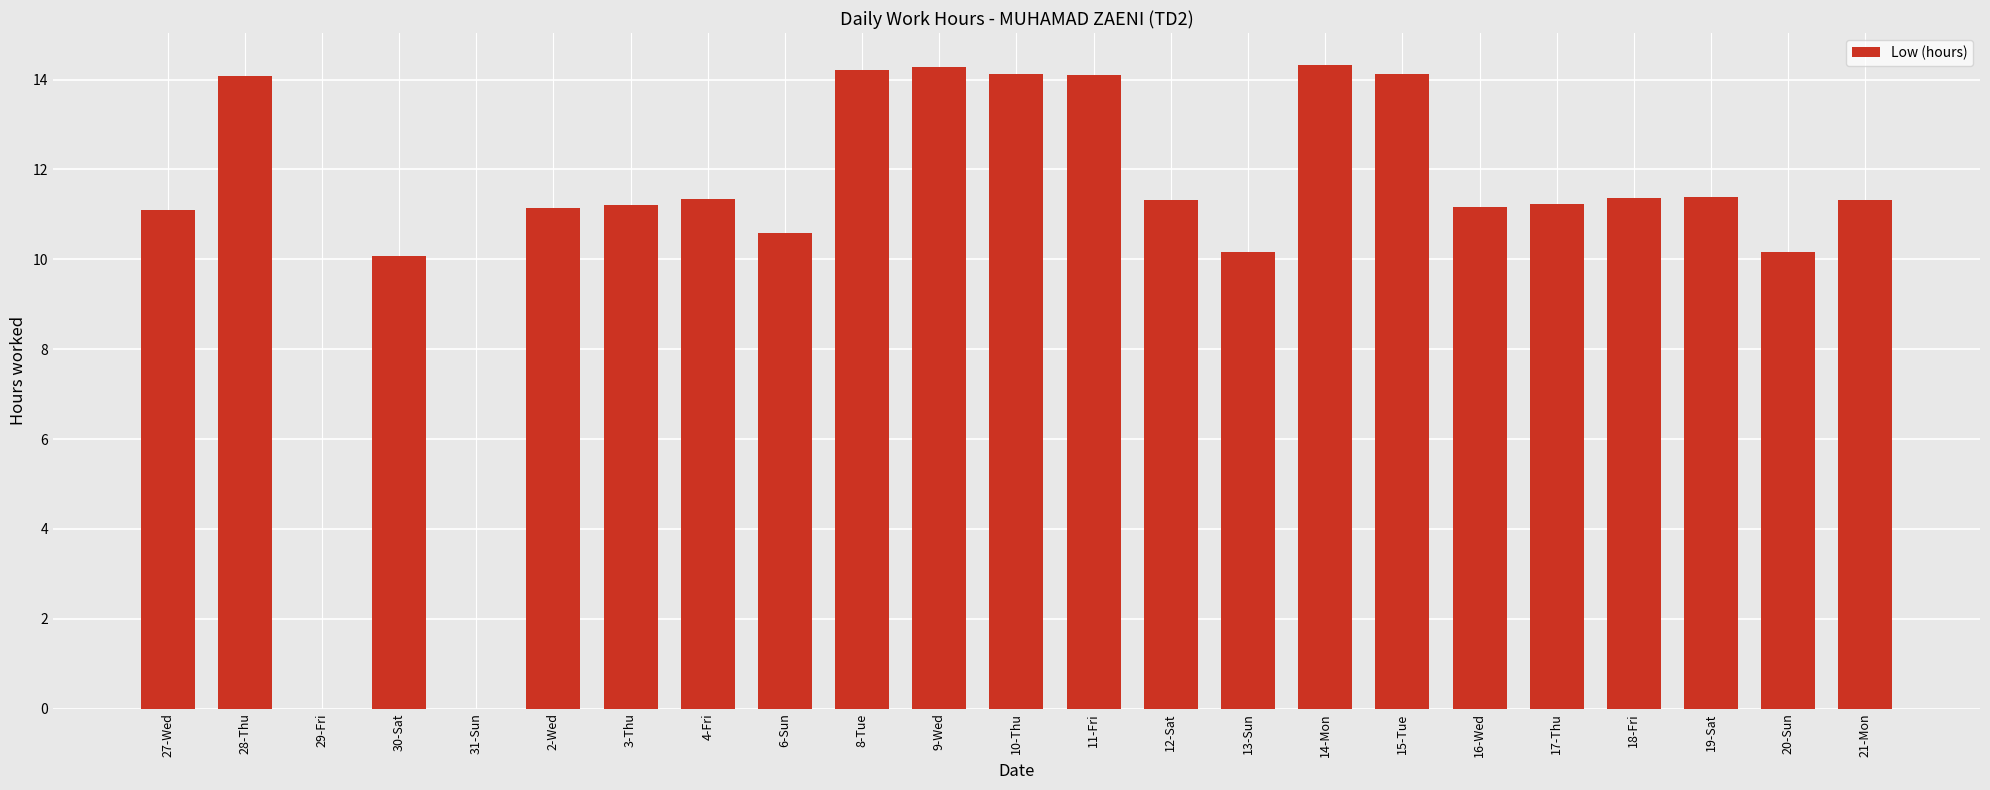

What is the maximum value shown in the chart?

14.3